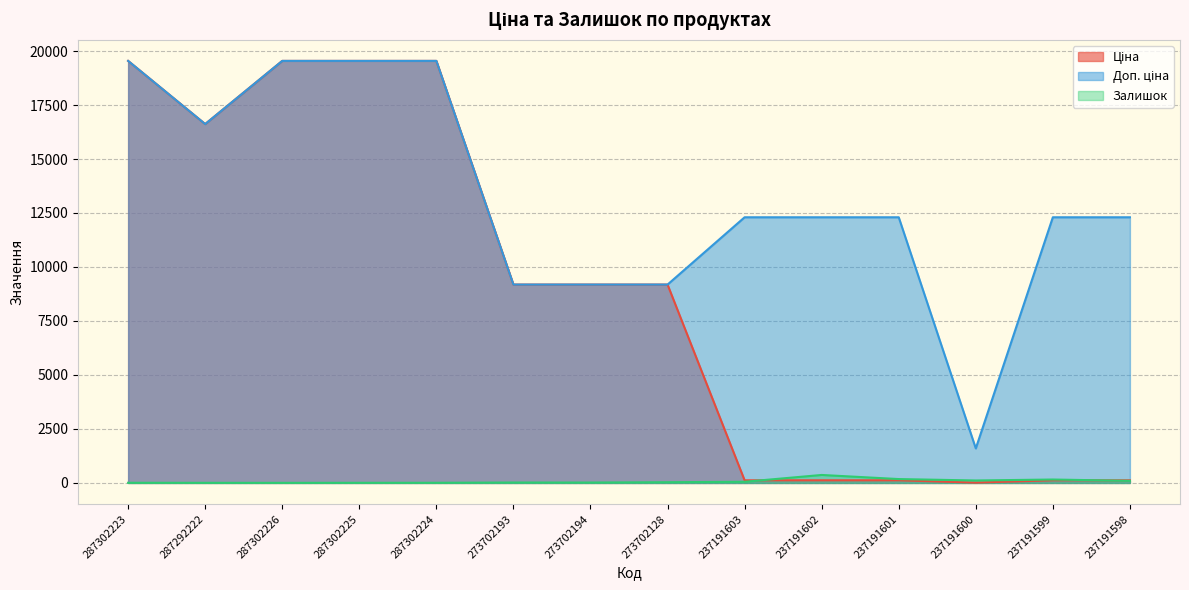

What is the label of the 5th point from the left?

287302224